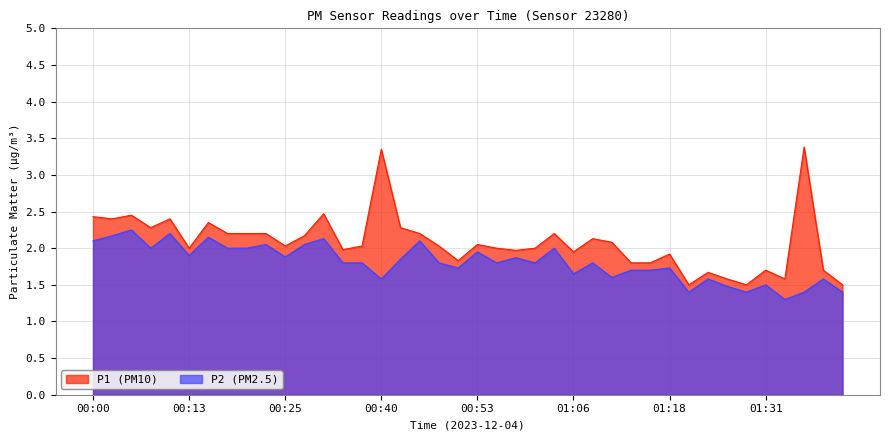

What is the total value across all series at 00:50?

3.6